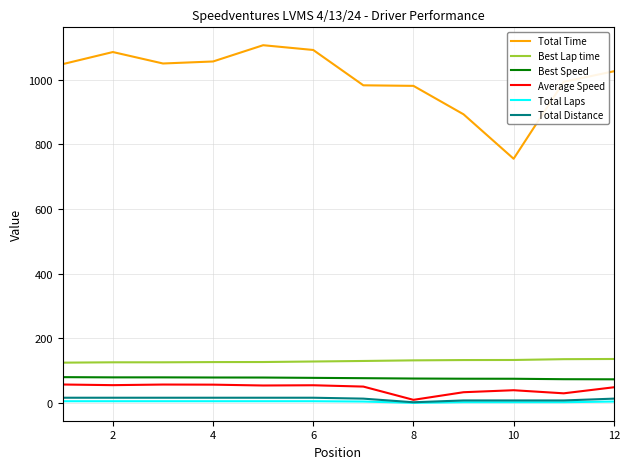

What is the average value of the Best Lap time series?

130.3